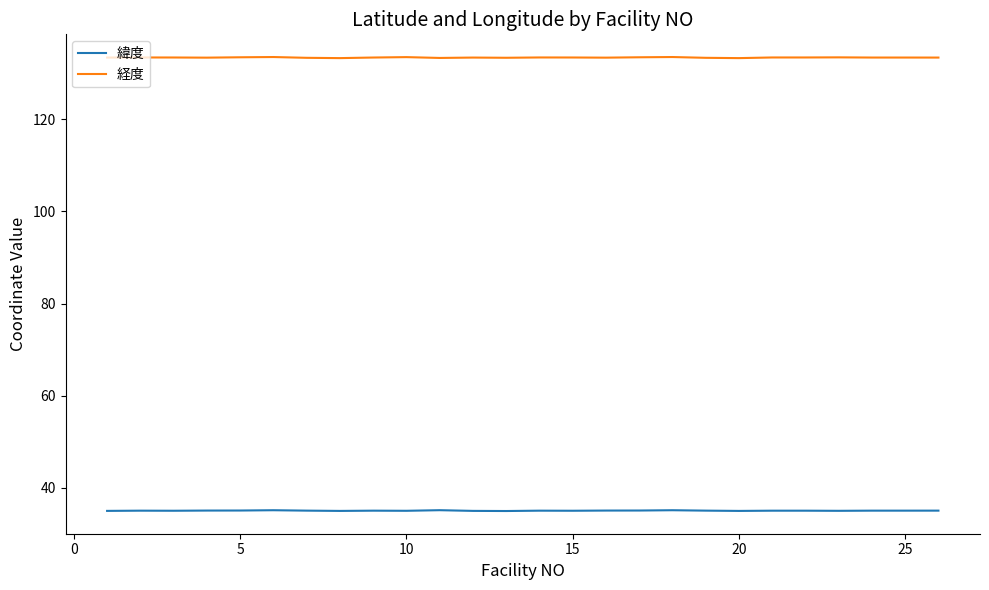

True or false: 緯度 and 経度 intersect in this chart.

False